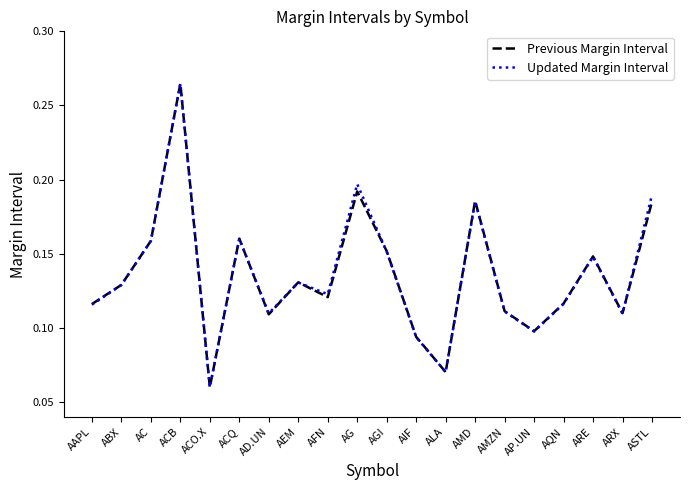

At which category is the sum across all series the highest?

ACB